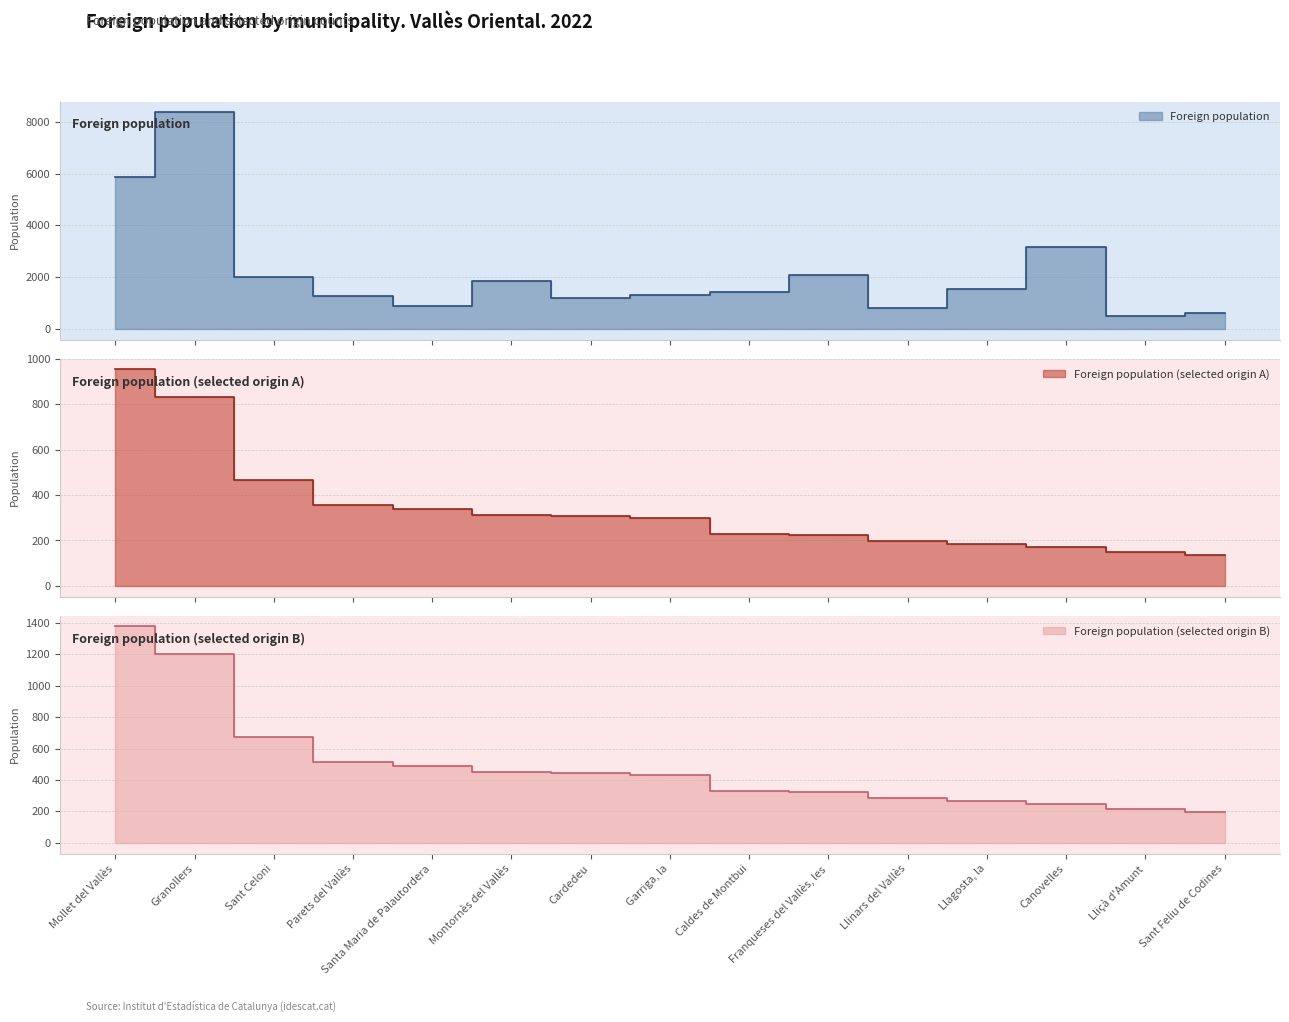

Count the number of categories in the chart.

15